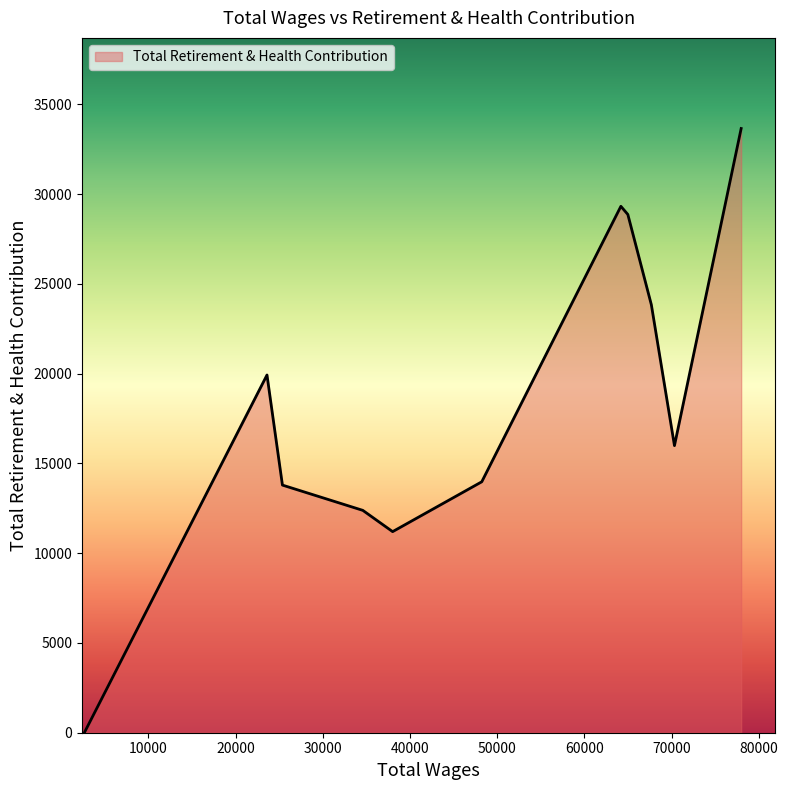

What is the difference between the maximum and minimum values?

33656